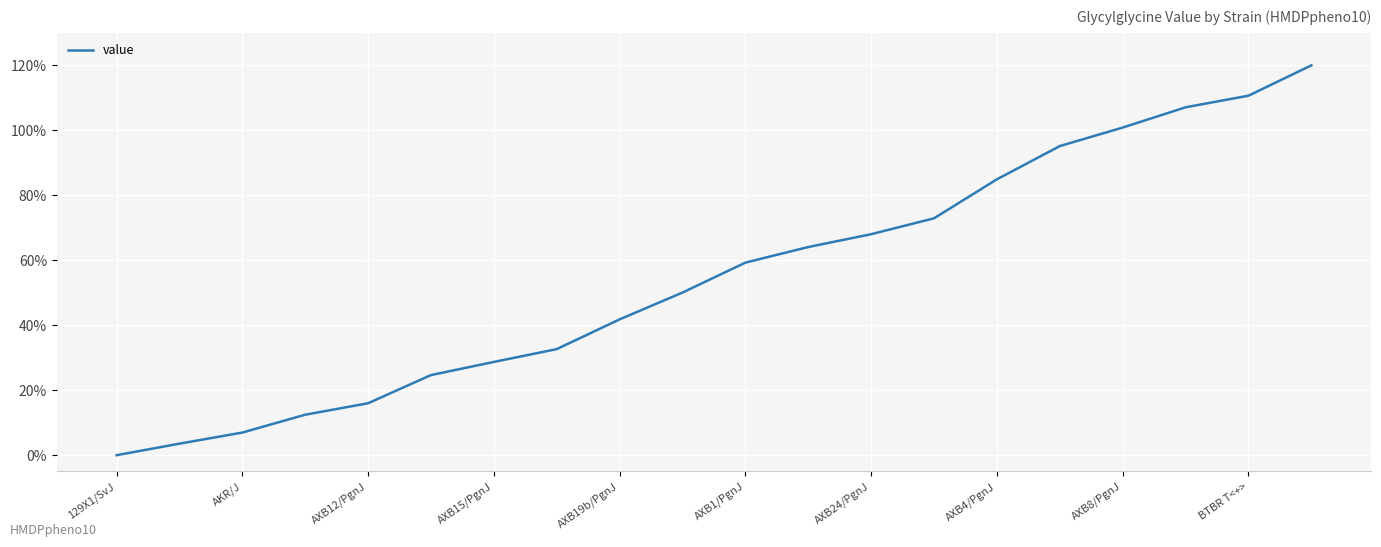

Reading left to right, what are all the values shown in this chart?

0.0	3.6	7.0	12.5	16.0	24.7	28.7	32.7	41.8	50.1	59.3	64.1	68.0	72.9	84.9	95.2	100.9	107.1	110.7	120.0